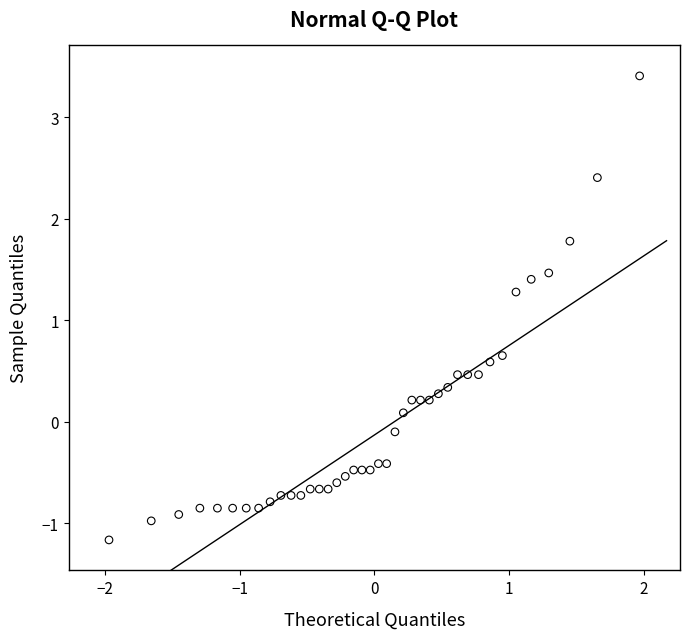

What is the range of Y values (max minus min)?

4.6